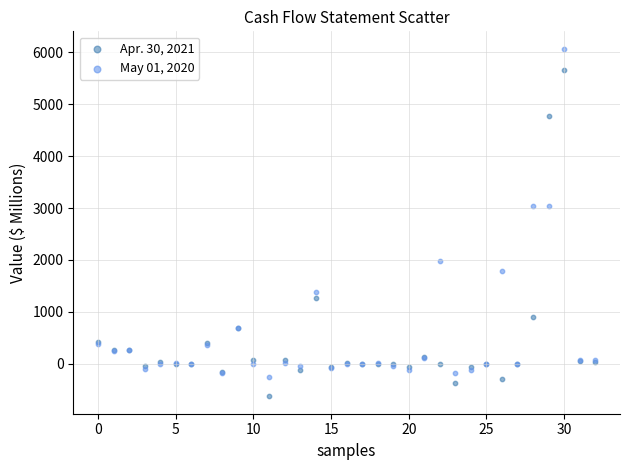

Which series contains the highest Y value?

May 01, 2020